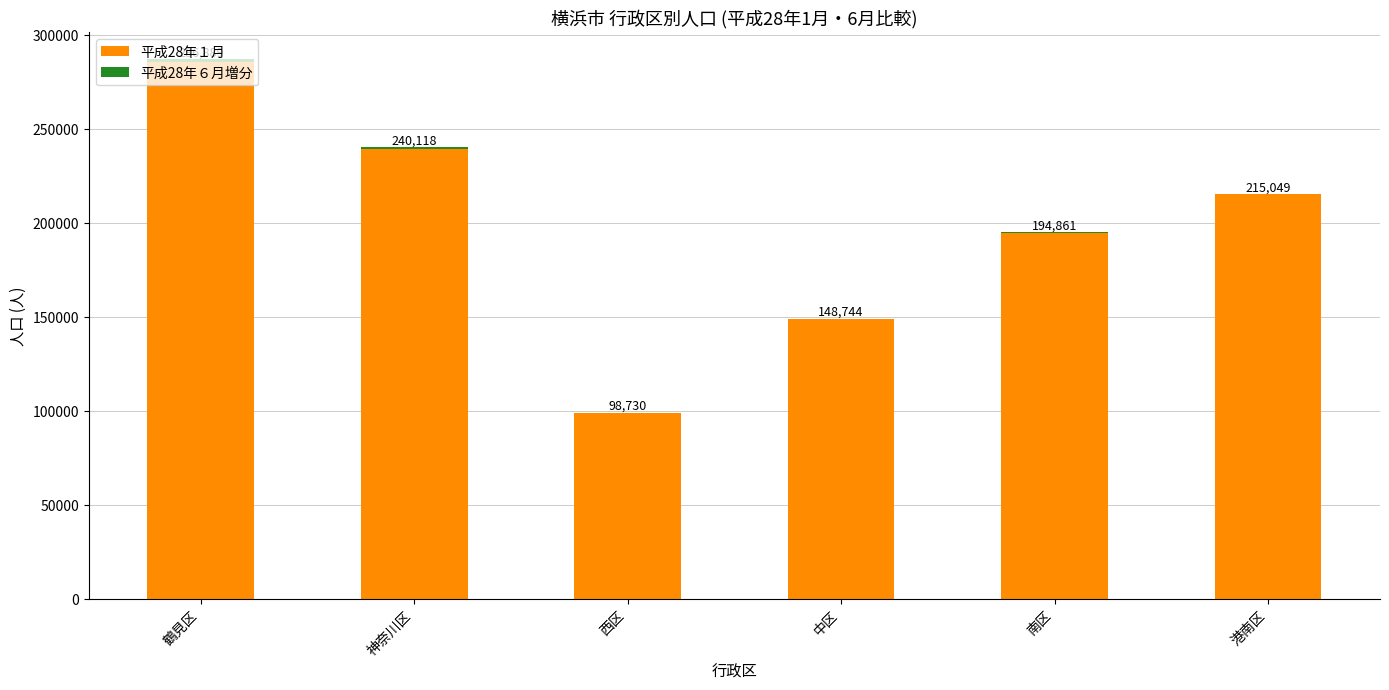

What is the difference between the maximum and second lowest values in the 平成28年６月増分 series?

1577